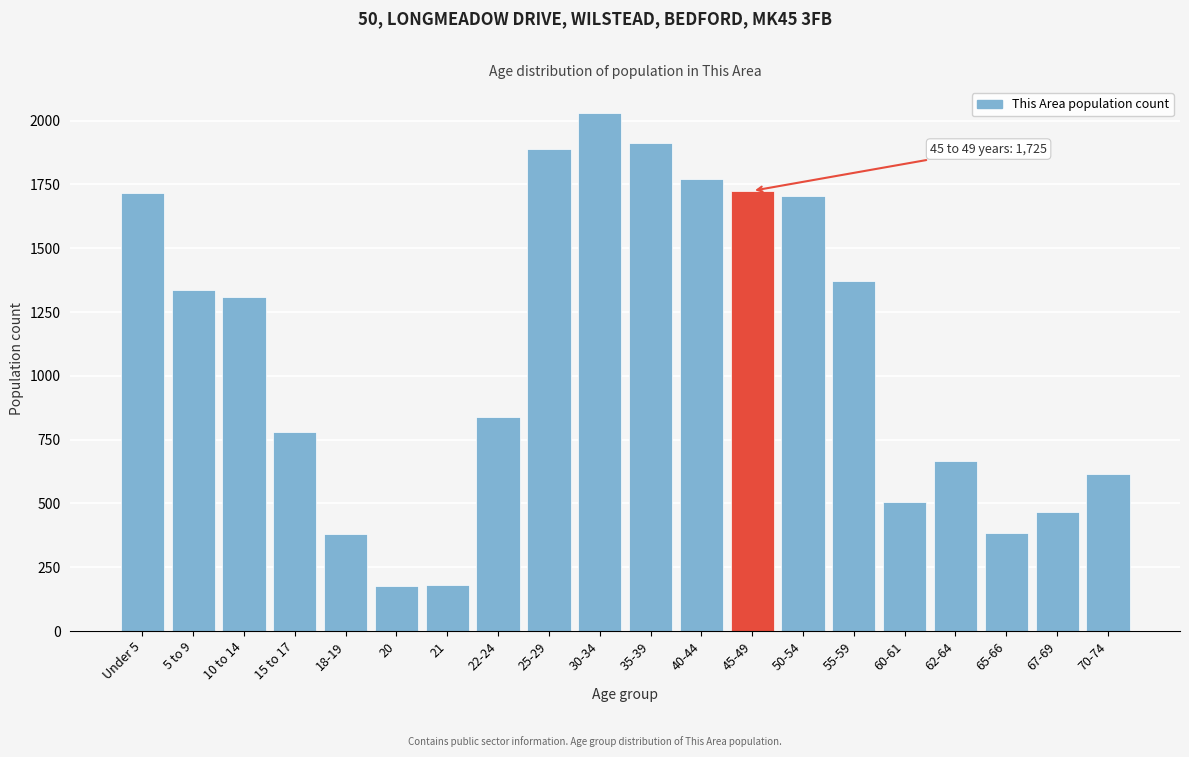

What is the difference between the maximum and second lowest values?

1848